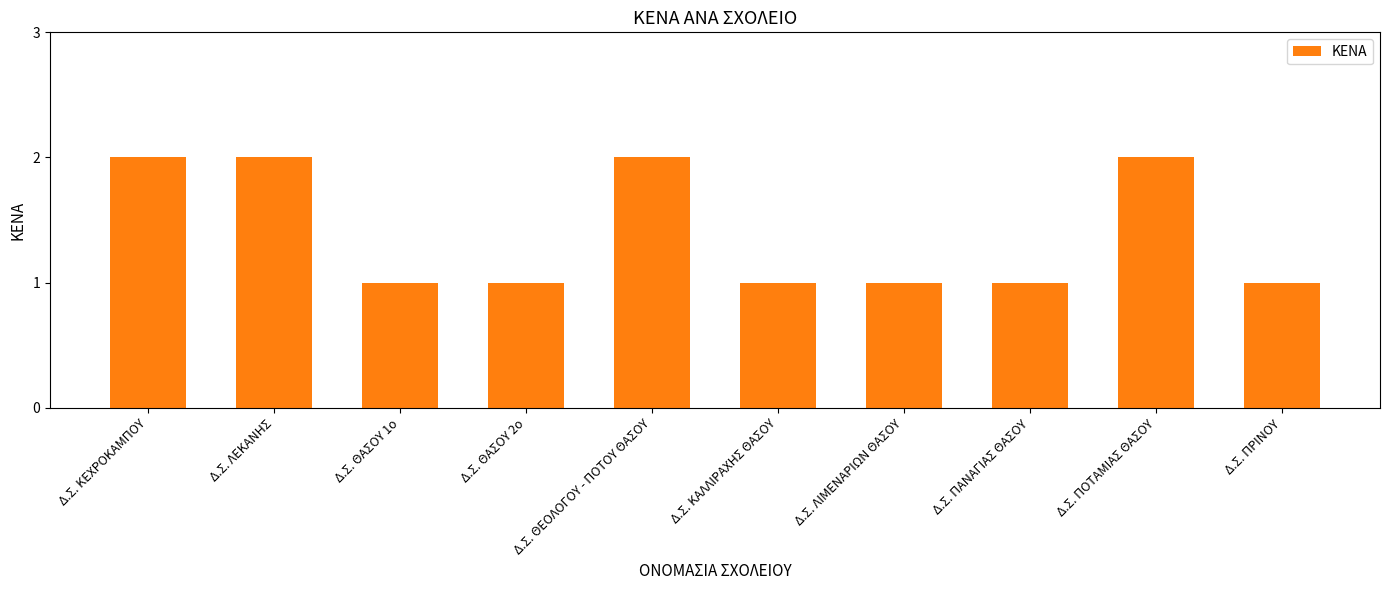

Are the bars horizontal?

No